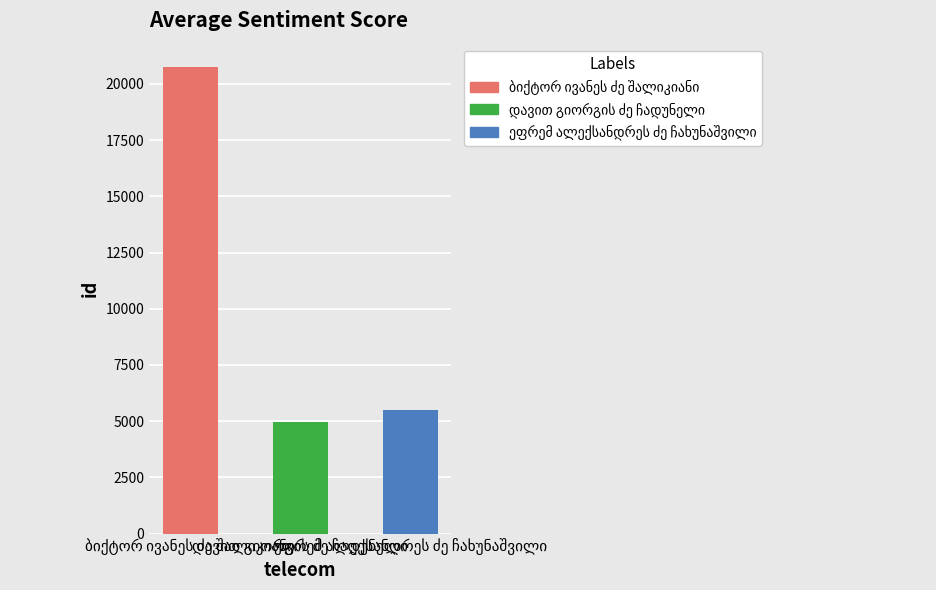

Is it true that the value at ბიქტორ ივანეს ძე შალიკიანი is 29708?

False